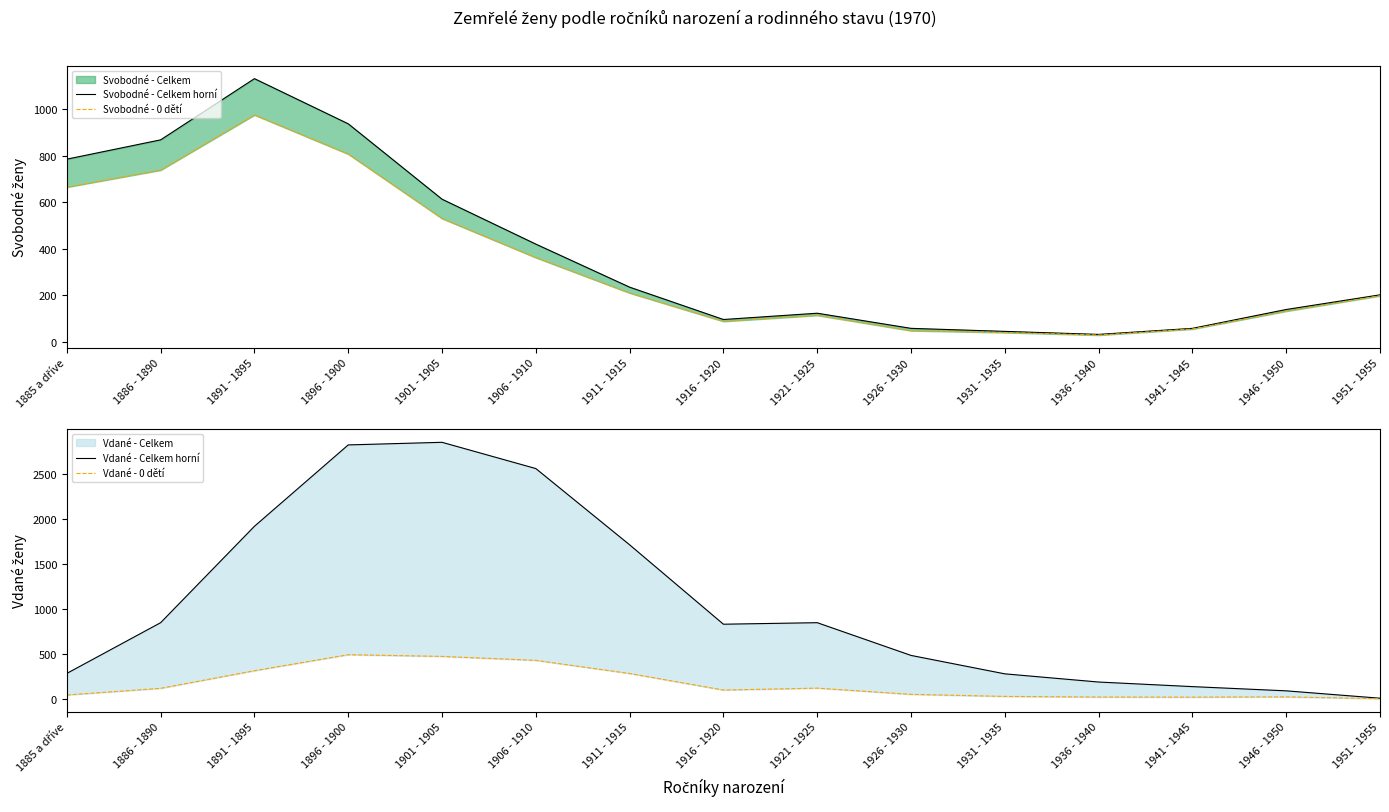

Where is the first local minimum for Svobodné - Celkem horní?

1916 - 1920